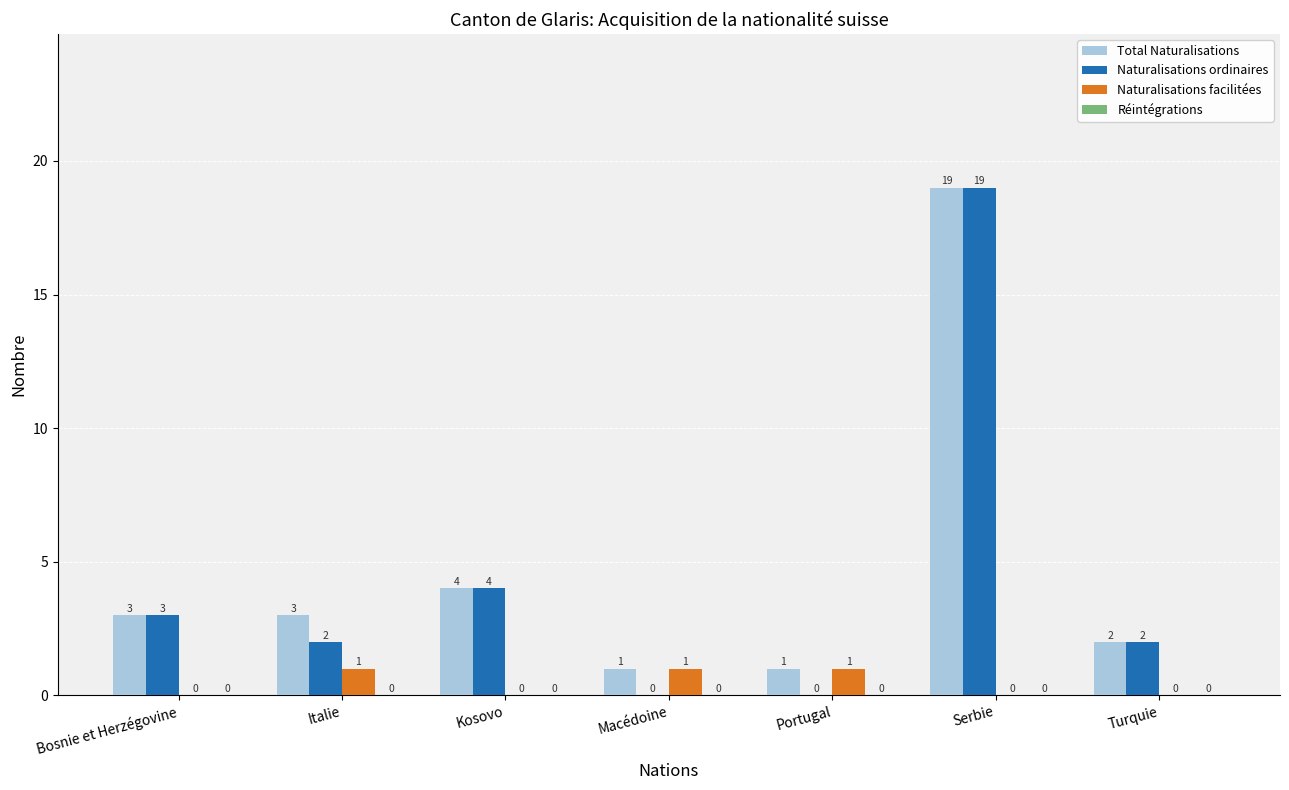

Between Macédoine and Turquie, which series saw the biggest shift?

Naturalisations ordinaires